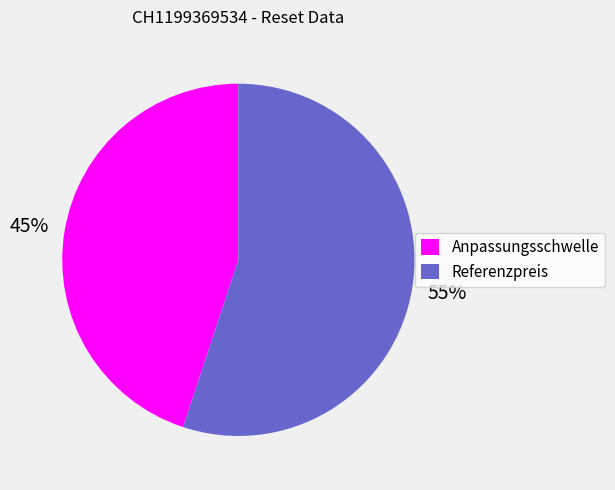

Rank the categories by value from lowest to highest.

Anpassungsschwelle, Referenzpreis